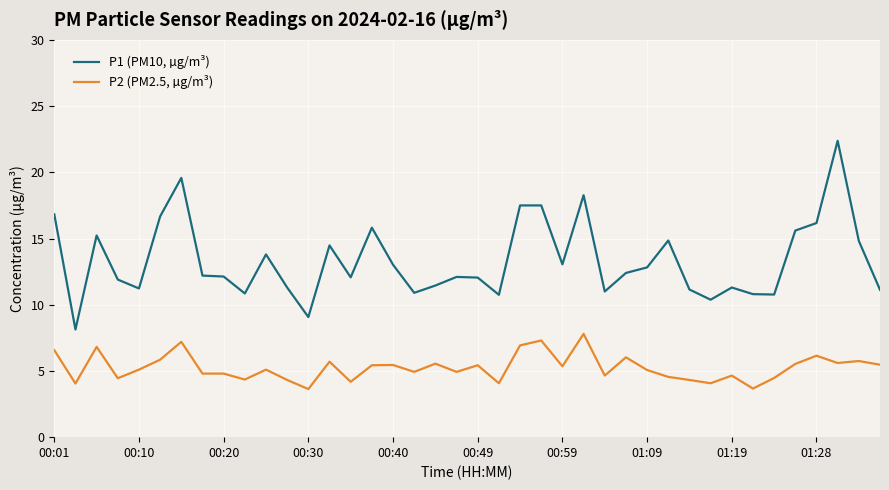

What is the sum of all P2 (PM2.5, µg/m³) values?

210.1